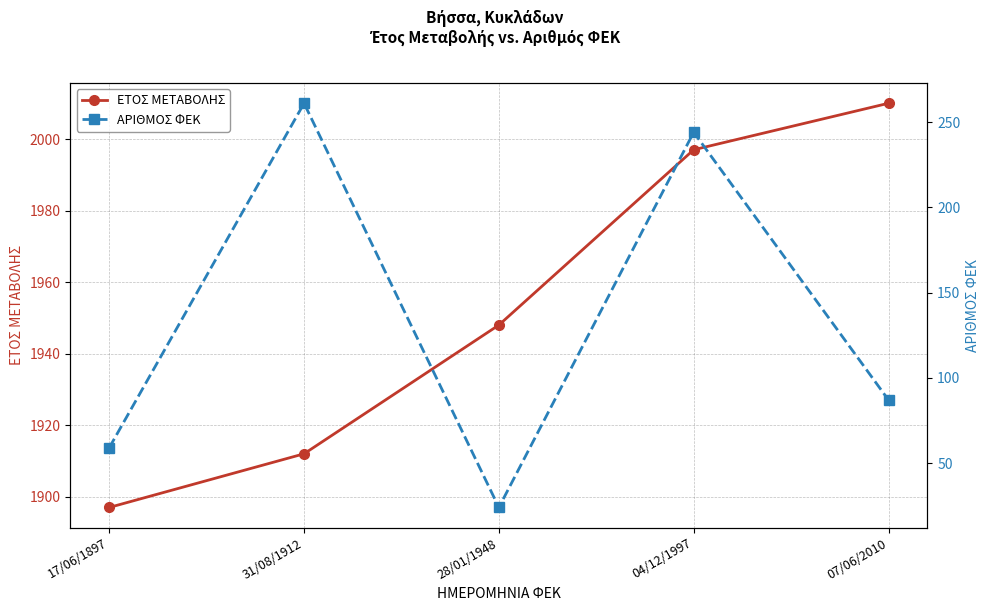

What is the value of the ΑΡΙΘΜΟΣ ΦΕΚ point at the 1st from the left?

59